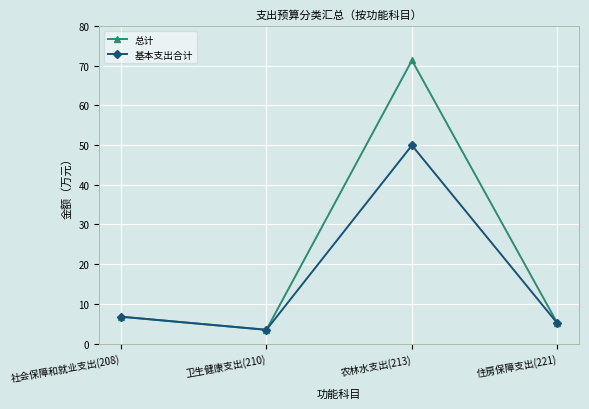

Which category has the lowest value across all series?

卫生健康支出(210)